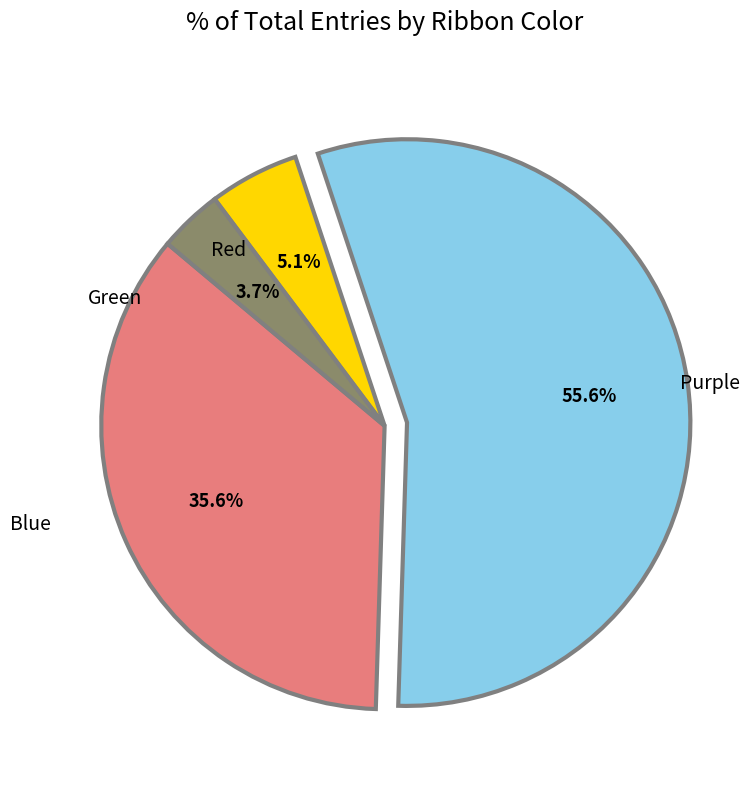

Is there any slice that represents more than half of the pie?

Yes